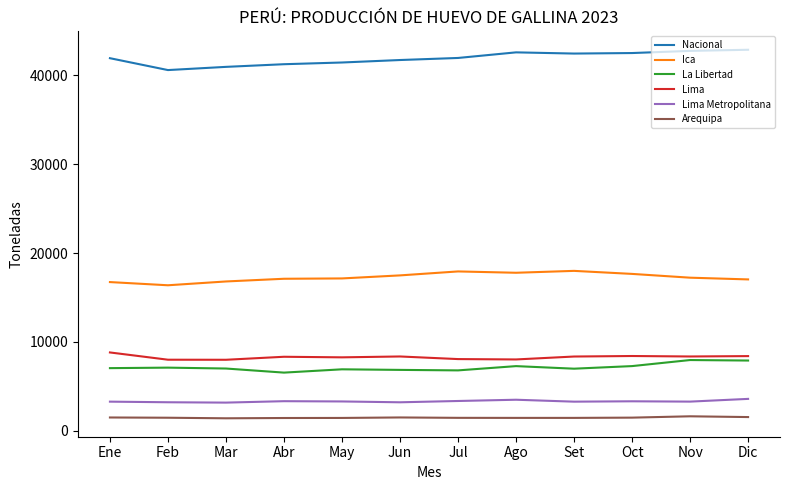

What is the total value across all series at Dic?

81365.6